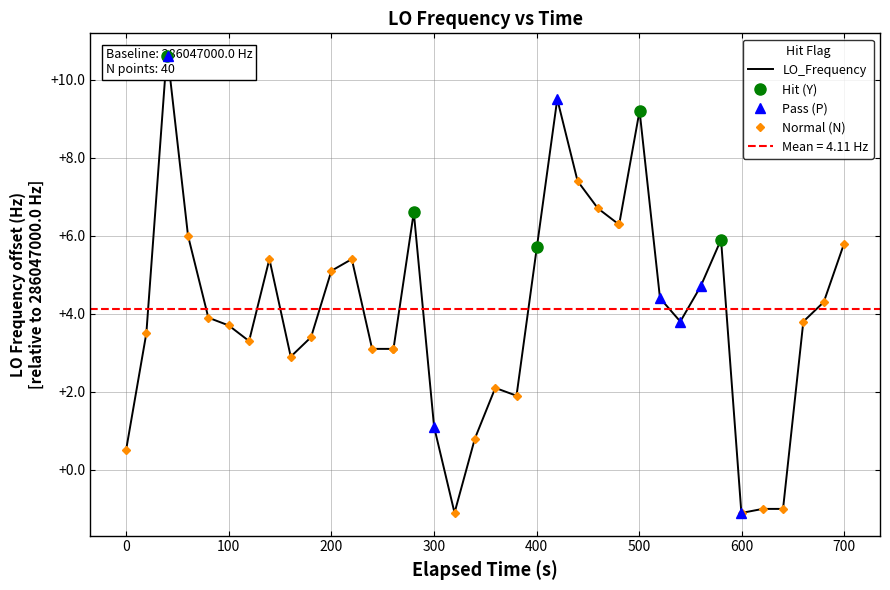

How many data points does each series have?

40